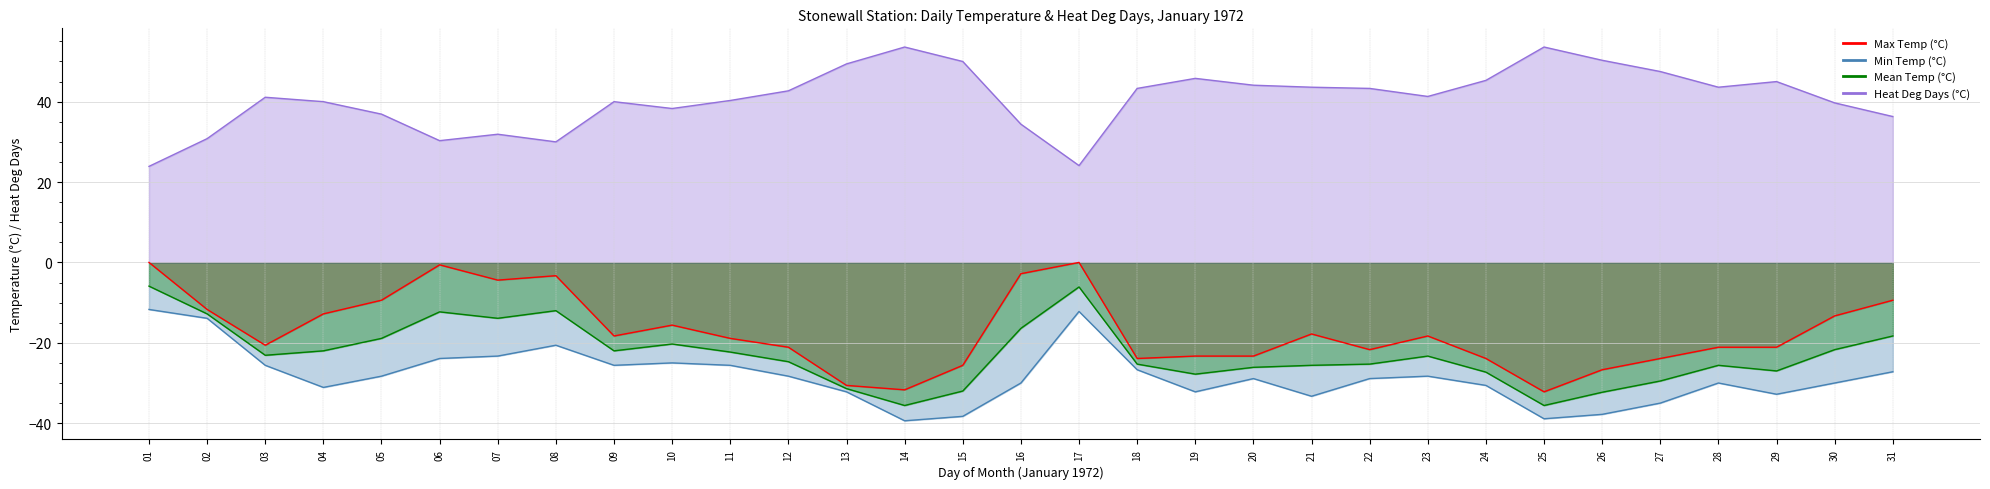

What is the total value across all series at 04?

-25.9